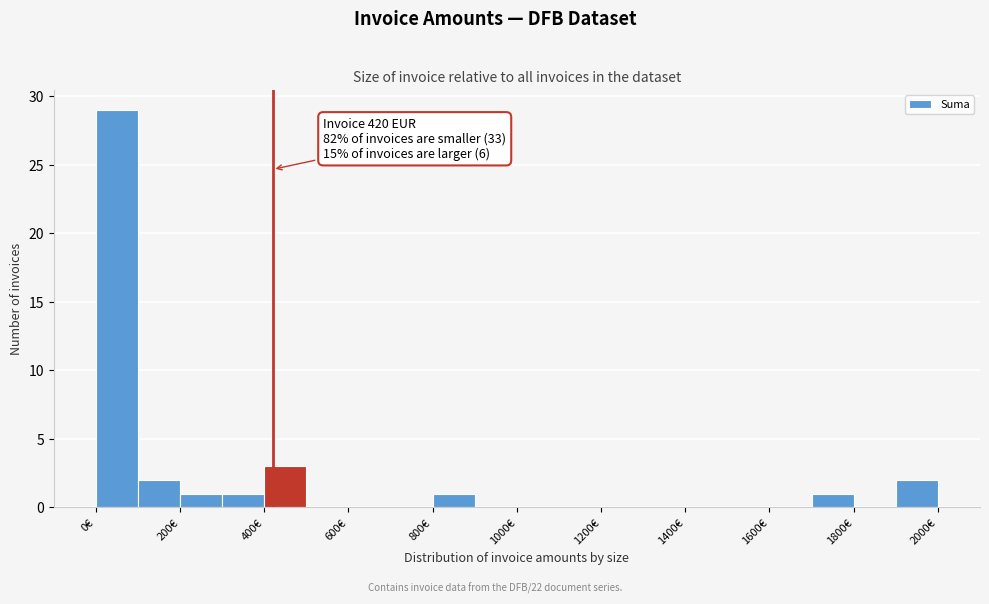

Which range on the x-axis has the tallest bar?

0 to 100